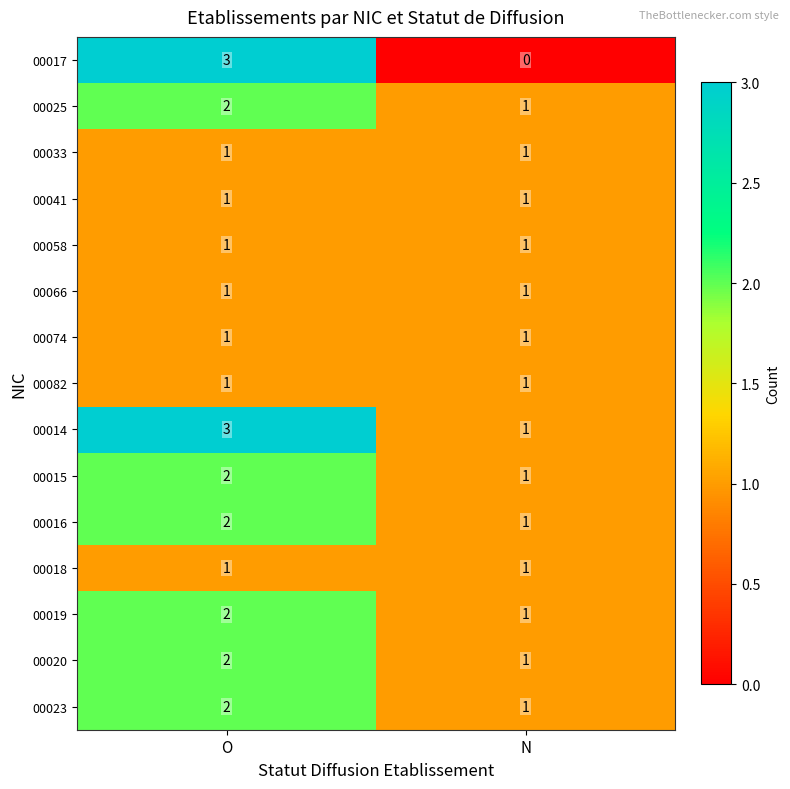

Which series has the widest spread of values?

00017